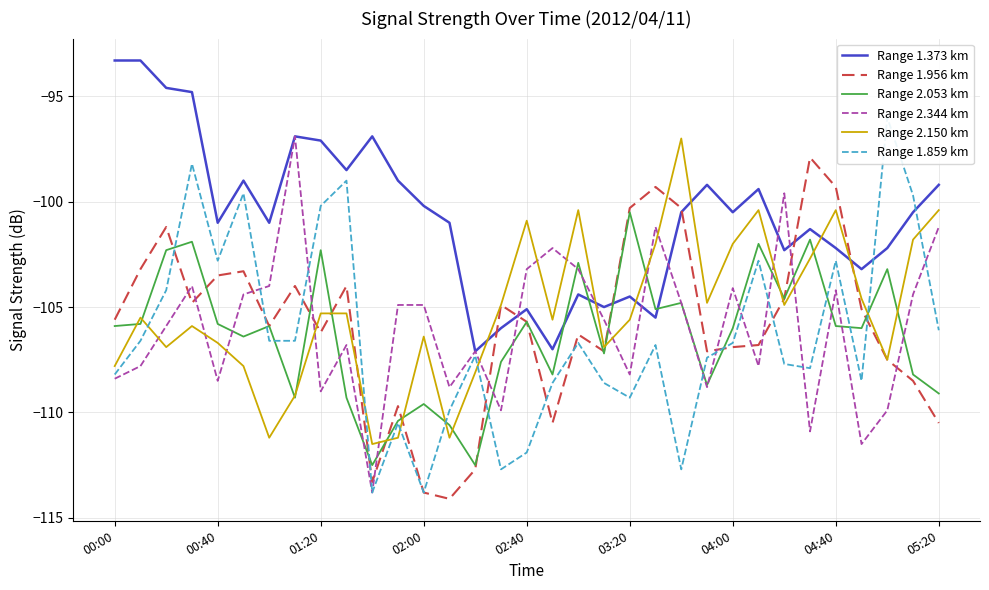

Where does the Range 2.150 km series first go above -105?

15